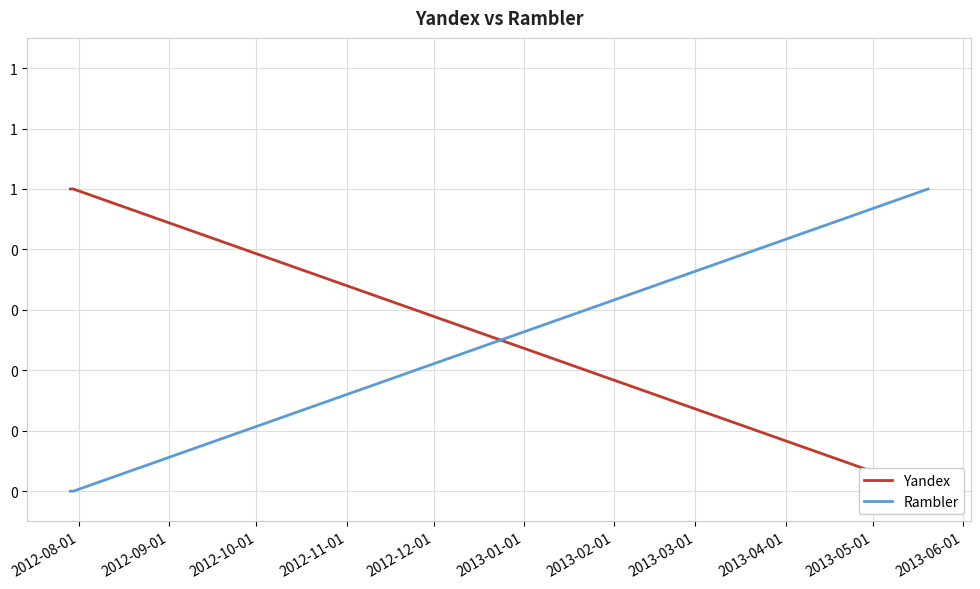

Is this an area chart (filled region under the line)?

No